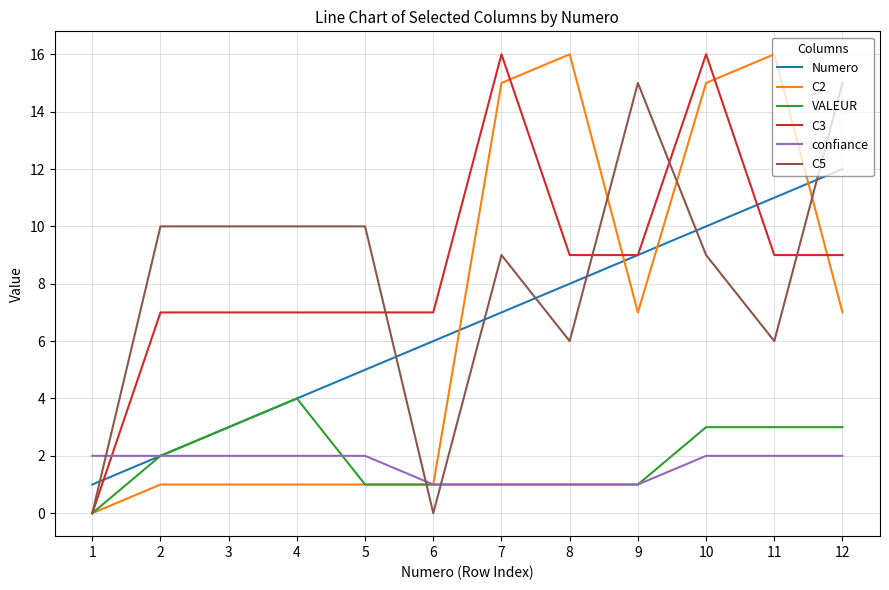

The Numero series shows 6 at 6. True or false?

True